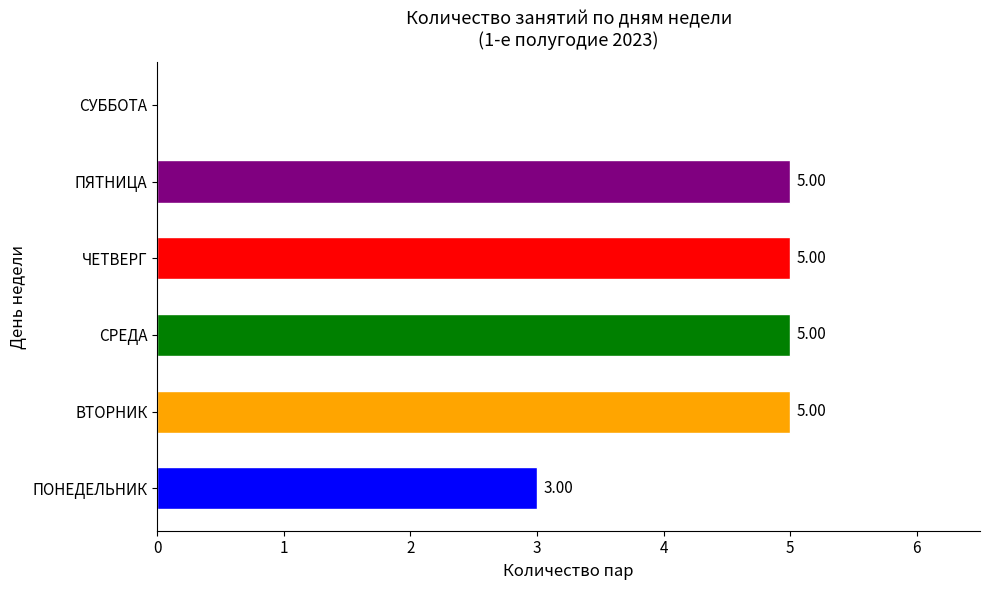

How many categories are shown in the chart?

6